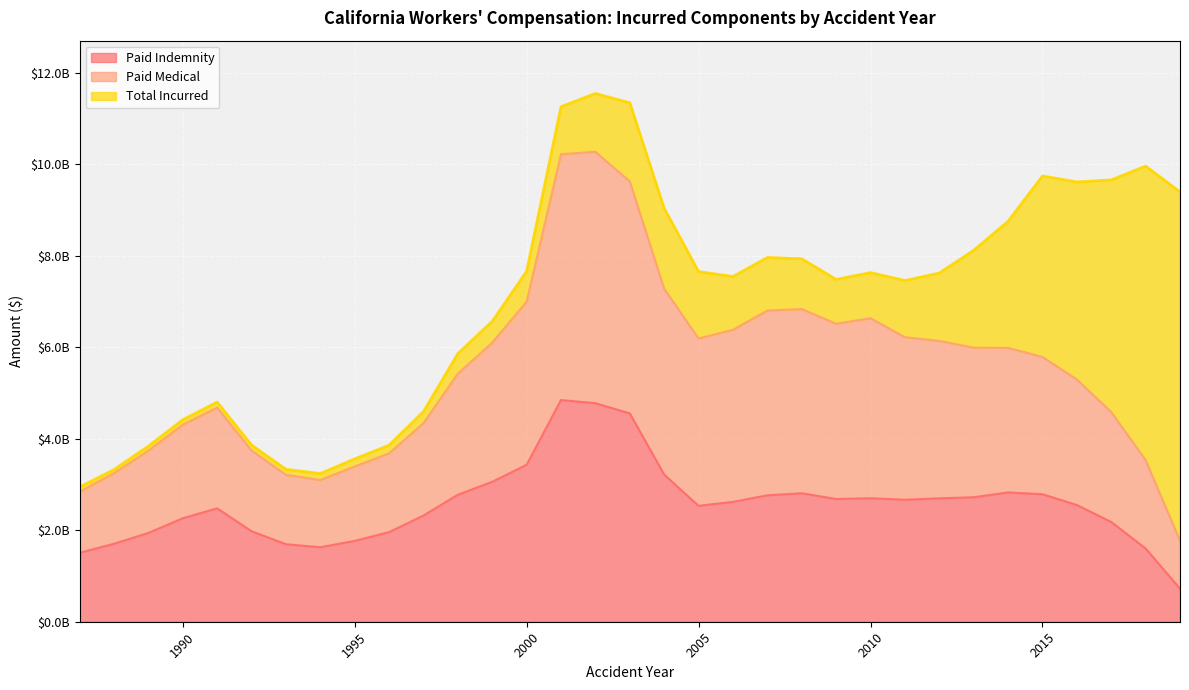

Reading left to right, list all the values displayed in this chart.

Paid Indemnity: 1987=1506581121	1988=1703875822	1989=1940152253	1990=2260962681	1991=2478655908	1992=1977895273	1993=1694444969	1994=1627765443	1995=1766957340	1996=1958037008	1997=2320858576	1998=2775663864	1999=3058361600	2000=3430015678	2001=4845593327	2002=4776940972	2003=4553717488	2004=3216052970	2005=2533693094	2006=2619140337	2007=2763508131	2008=2808088687	2009=2681931234	2010=2699250967	2011=2665257538	2012=2697041252	2013=2720799353	2014=2825585745	2015=2787269724	2016=2551609312	2017=2180411558	2018=1600841246	2019=722775823
Paid Medical: 1987=2841958437	1988=3246340469	1989=3739112468	1990=4306941661	1991=4681057818	1992=3743208318	1993=3210783436	1994=3096568359	1995=3393354124	1996=3679504871	1997=4340238293	1998=5421834159	1999=6100600515	2000=6994303122	2001=10219828992	2002=10270785879	2003=9623219296	2004=7277311896	2005=6190356489	2006=6380364813	2007=6800857840	2008=6833743384	2009=6513303616	2010=6634151859	2011=6218759622	2012=6137993651	2013=5989305136	2014=5985908347	2015=5788244164	2016=5295363130	2017=4581582697	2018=3532052085	2019=1768740393
Total Incurred: 1987=2943640820	1988=3324963656	1989=3837429865	1990=4414071938	1991=4800676675	1992=3863942182	1993=3331904709	1994=3239307815	1995=3559024459	1996=3859004230	1997=4592671709	1998=5861460976	1999=6565364138	2000=7659273194	2001=11257161904	2002=11545231560	2003=11342202738	2004=9035847429	2005=7652883994	2006=7544847632	2007=7960640782	2008=7933105032	2009=7481700591	2010=7630271014	2011=7457117965	2012=7621823367	2013=8118190478	2014=8751896546	2015=9741915564	2016=9611678123	2017=9656199681	2018=9958004643	2019=9395042132